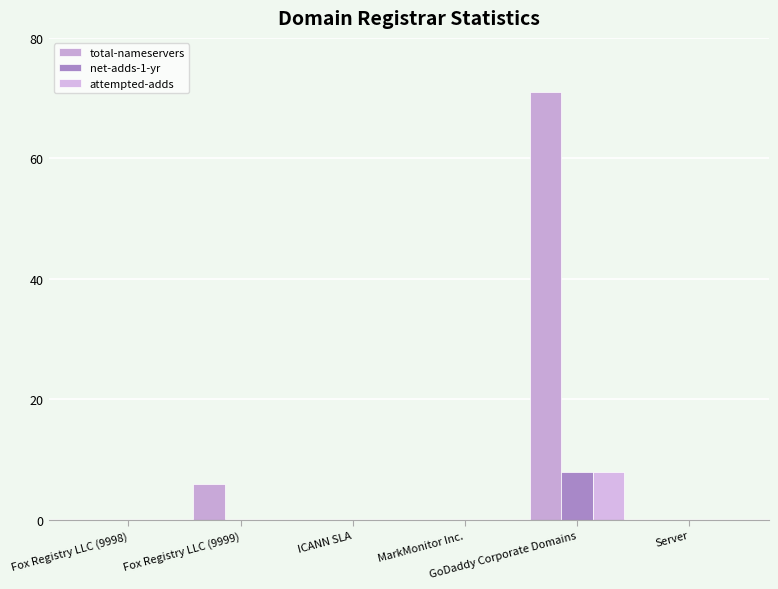

Are the bars horizontal?

No